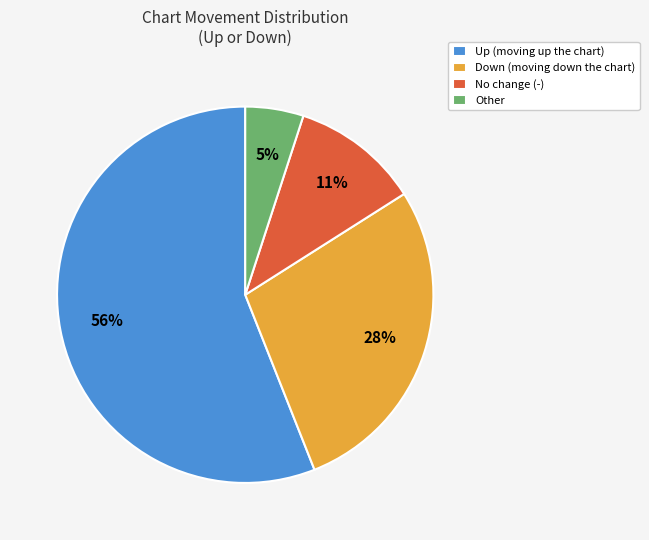

How many segments does this pie chart have?

4